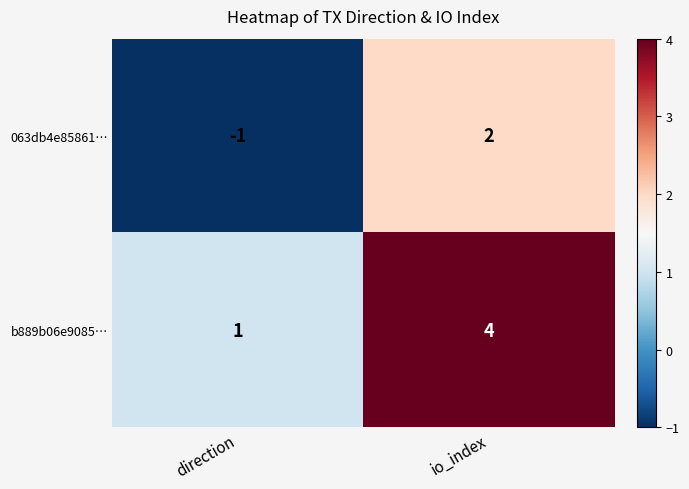

List the series in order of their peak value, lowest first.

063db4e85861…, b889b06e9085…